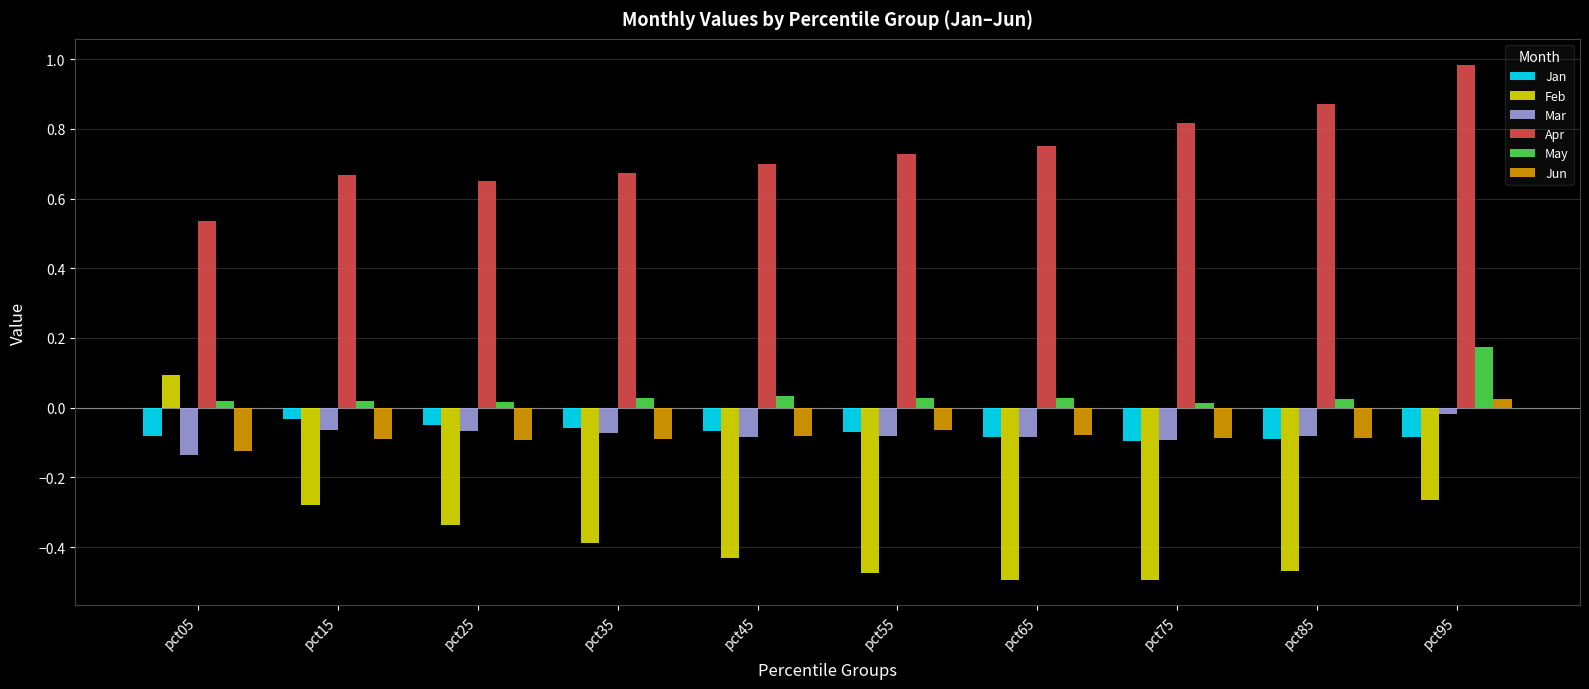

Which category has the lowest value in the Mar series?

pct05